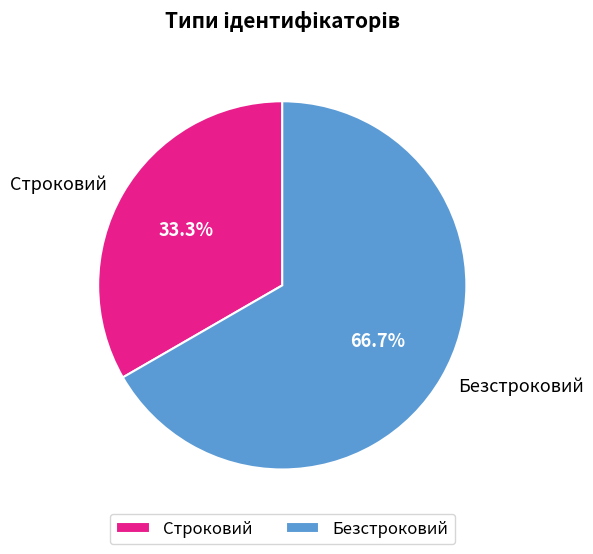

What percentage is NOT represented by Безстроковий?

33.3%